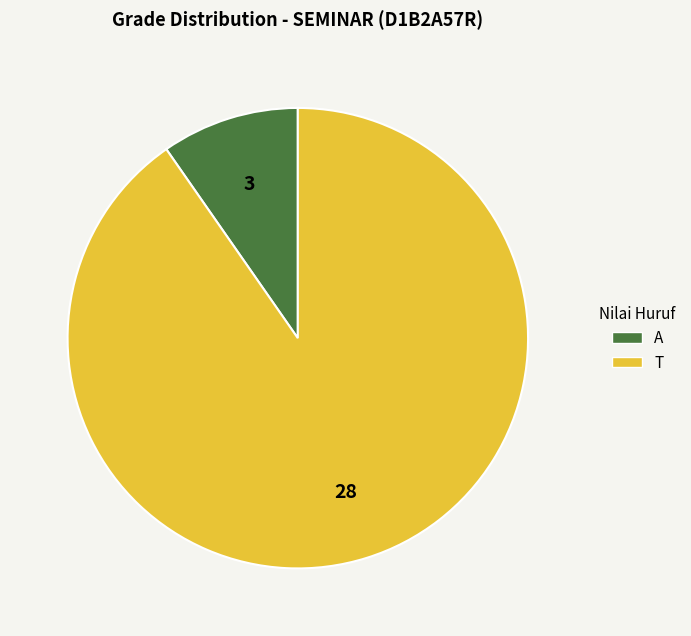

Rank the categories by value from highest to lowest.

T, A